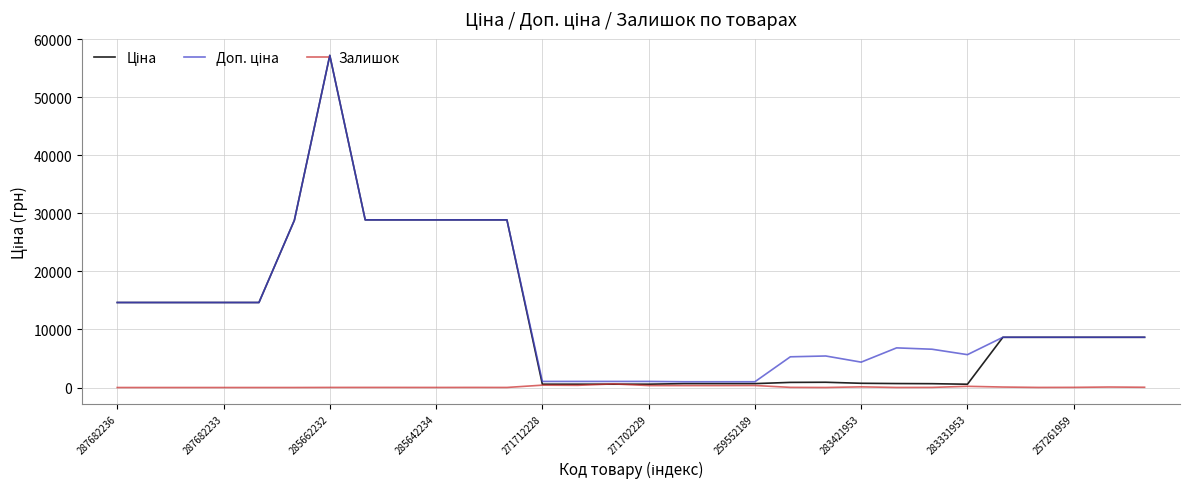

What is the greatest value displayed?

57235.5